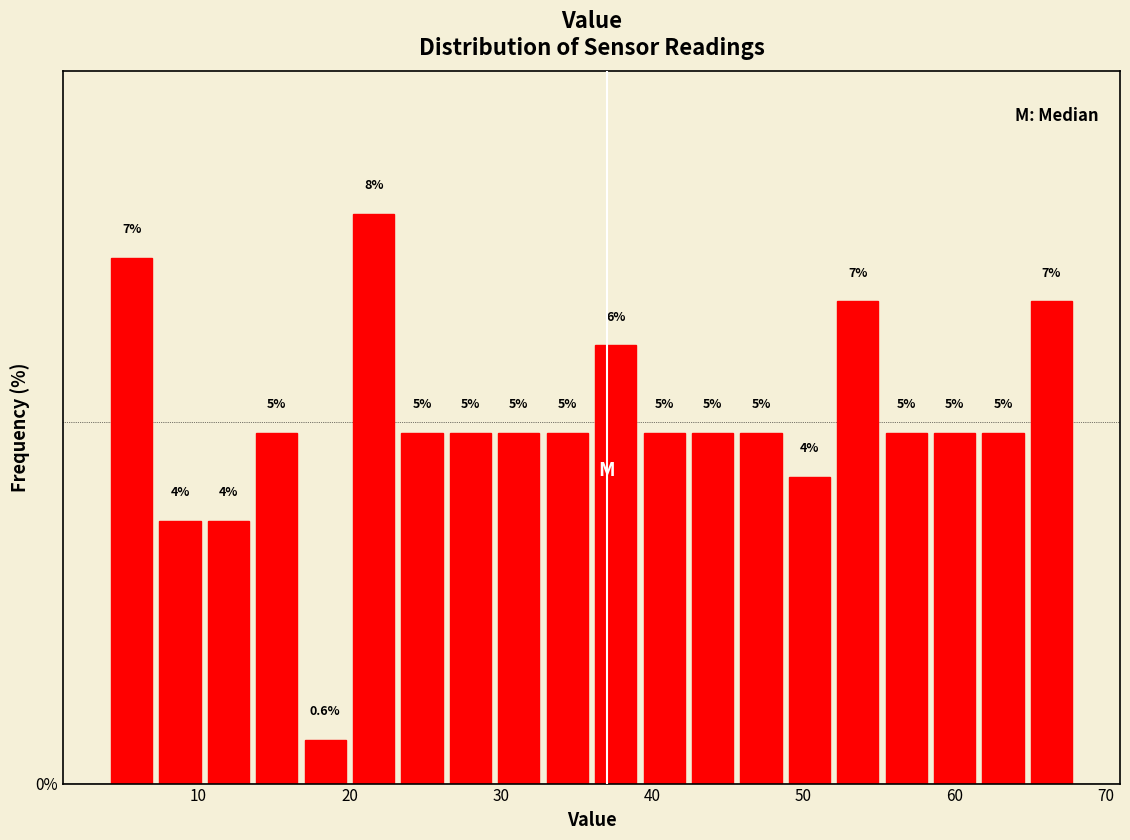

Read against the x-axis, roughly where is the centre of the tallest bar?

22